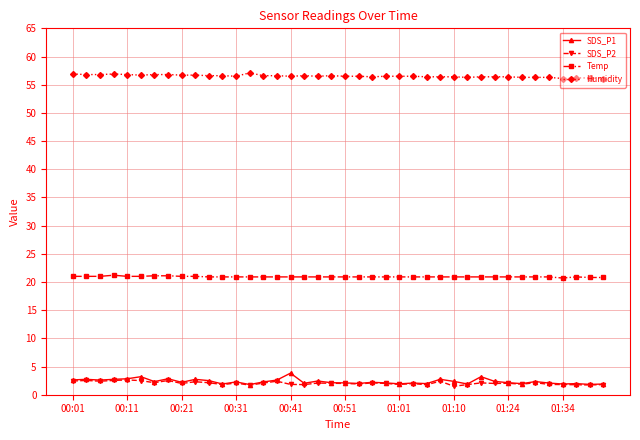

True or false: SDS_P2 has more than 0 points higher than both neighbors.

True